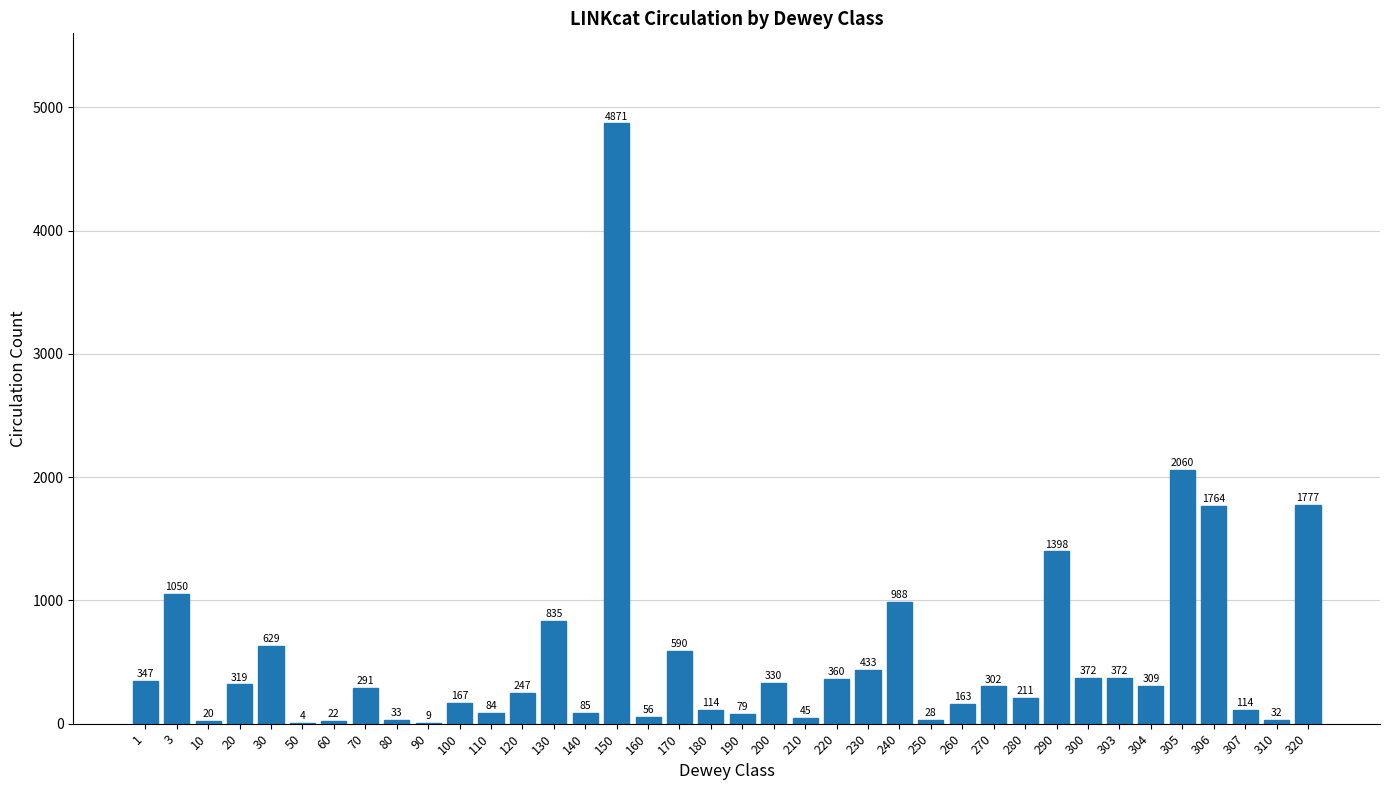

Reading right to left, what are all the values shown in this chart?

320=1777	310=32	307=114	306=1764	305=2060	304=309	303=372	300=372	290=1398	280=211	270=302	260=163	250=28	240=988	230=433	220=360	210=45	200=330	190=79	180=114	170=590	160=56	150=4871	140=85	130=835	120=247	110=84	100=167	90=9	80=33	70=291	60=22	50=4	30=629	20=319	10=20	3=1050	1=347